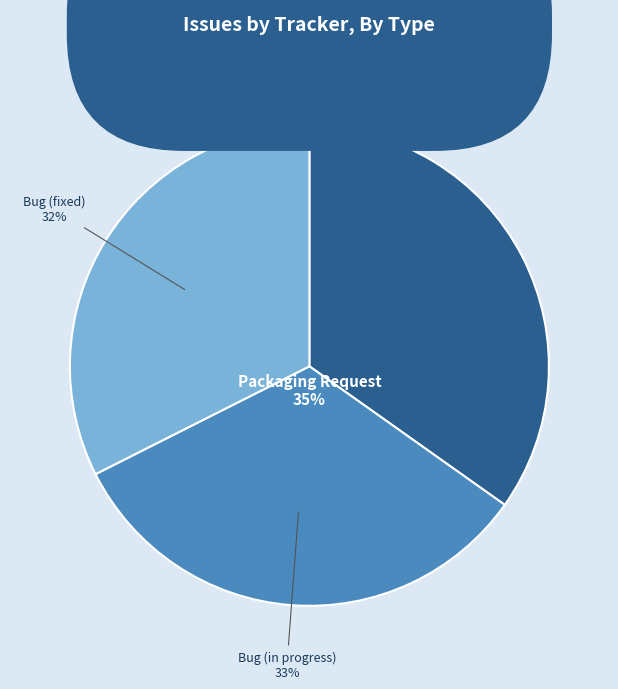

Which category has the biggest portion of the pie?

Packaging Request